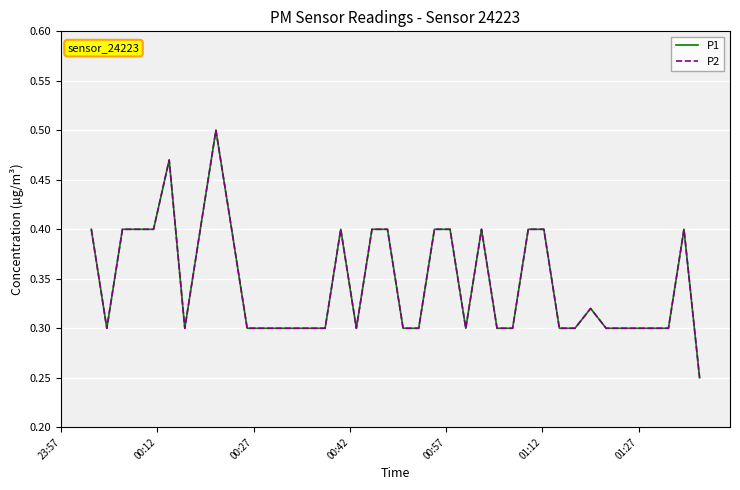

True or false: P1 and P2 intersect in this chart.

False